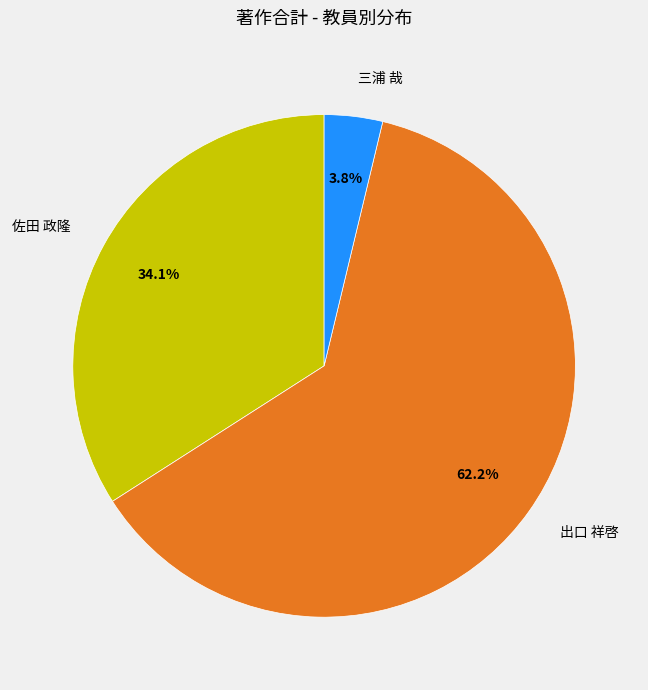

How many slices are in this pie chart?

3